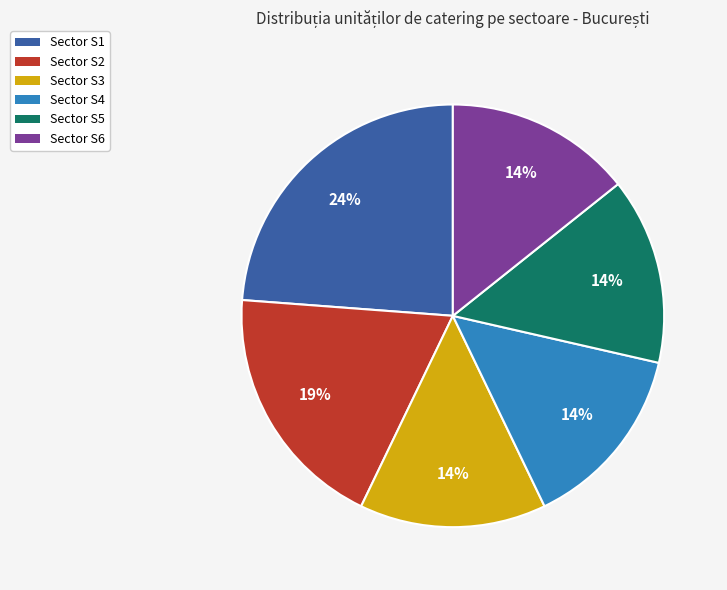

Is there a majority slice in this chart?

No